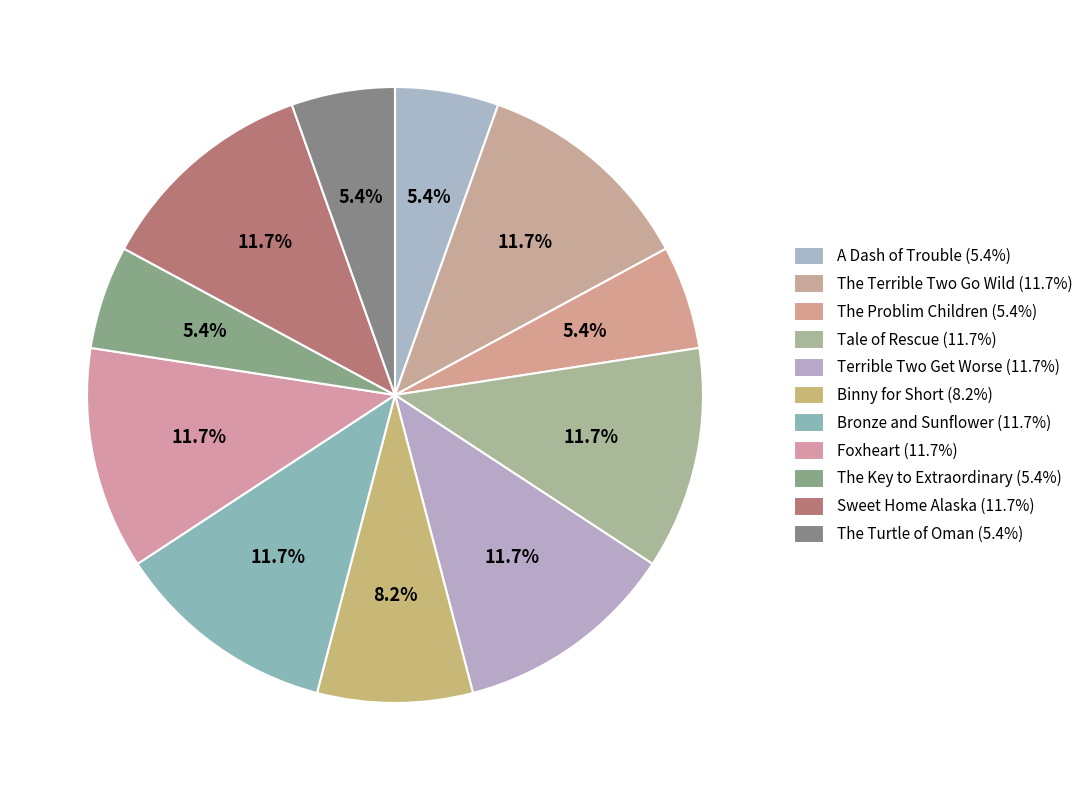

Count the number of slices in the pie.

11